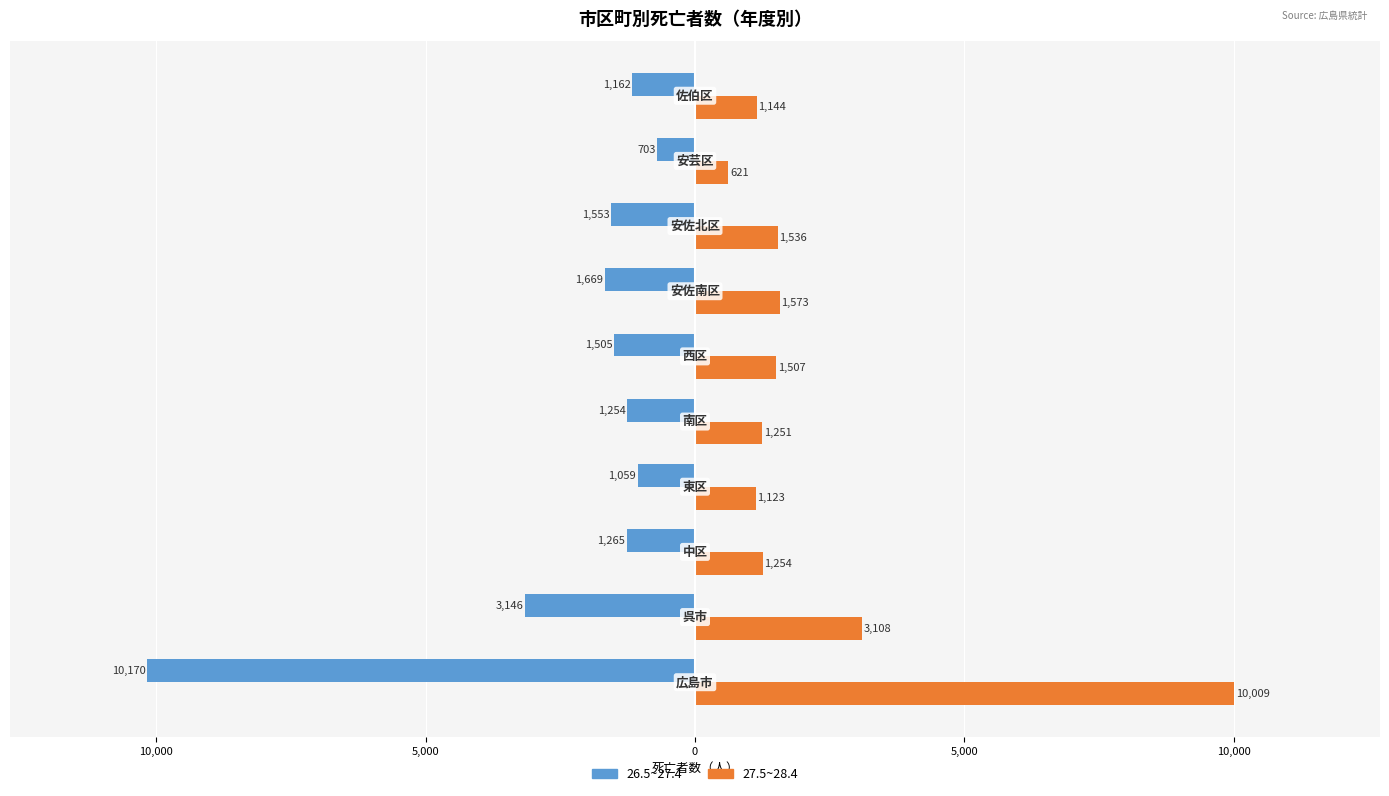

What is the sum of all 27.5~28.4 values?

23126